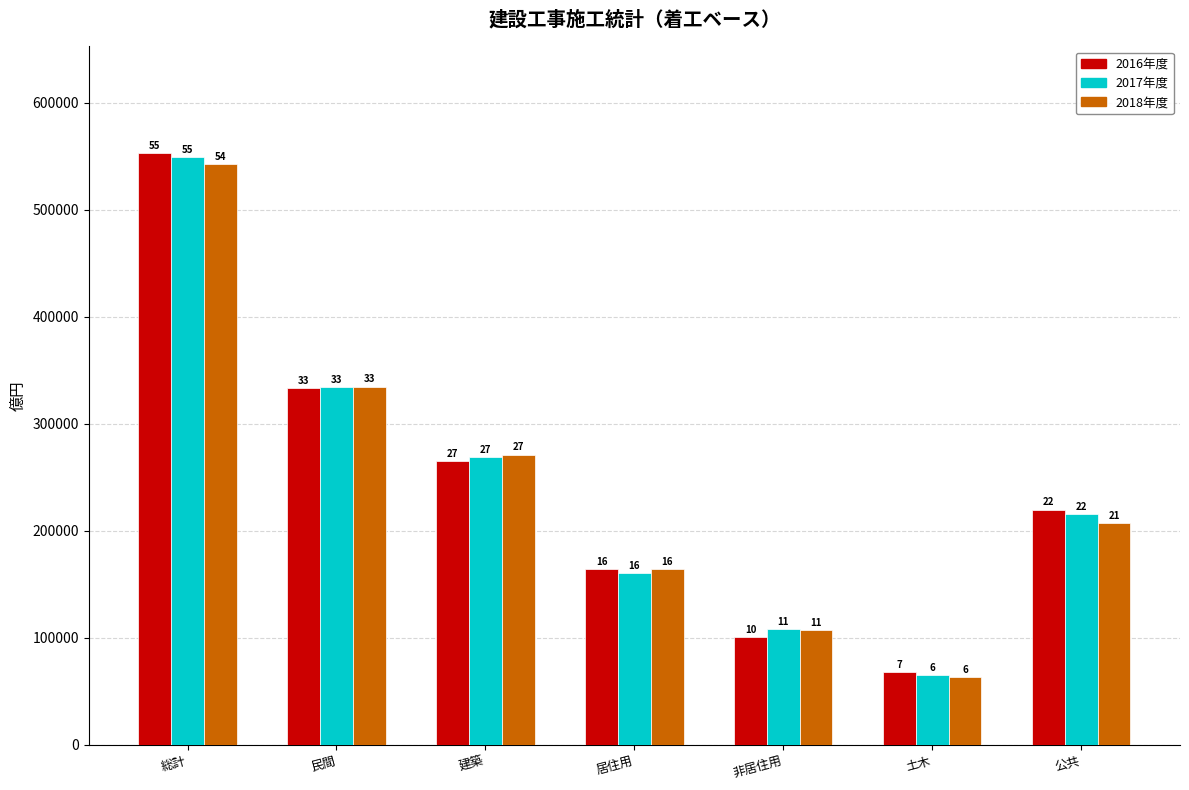

What is the label of the 1st bar from the right?

公共